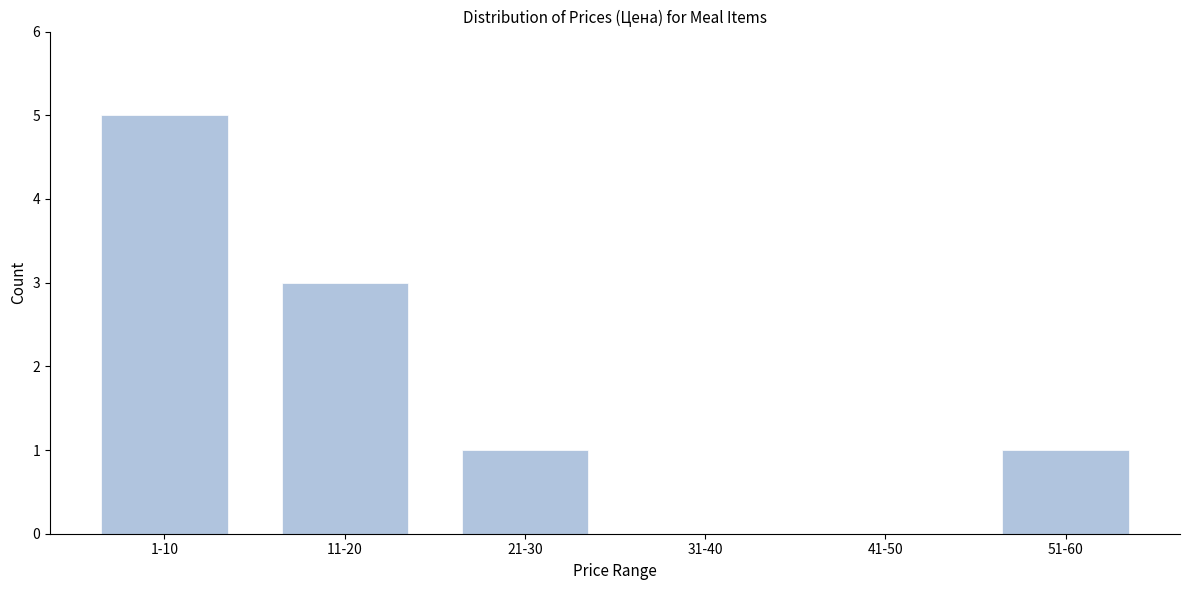

Reading left to right, what are all the values shown in this chart?

1-10=5	11-20=3	21-30=1	31-40=0	41-50=0	51-60=1